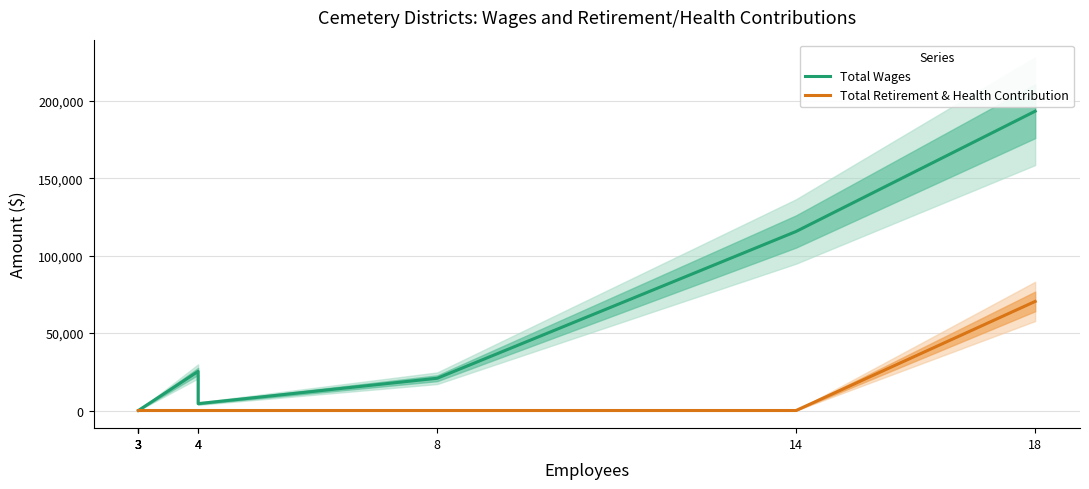

How many positive values does the Total Wages series have?

5